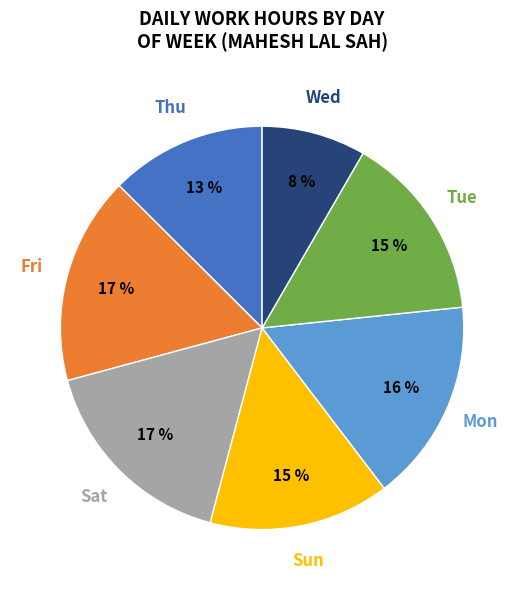

Does any single category account for the majority?

No